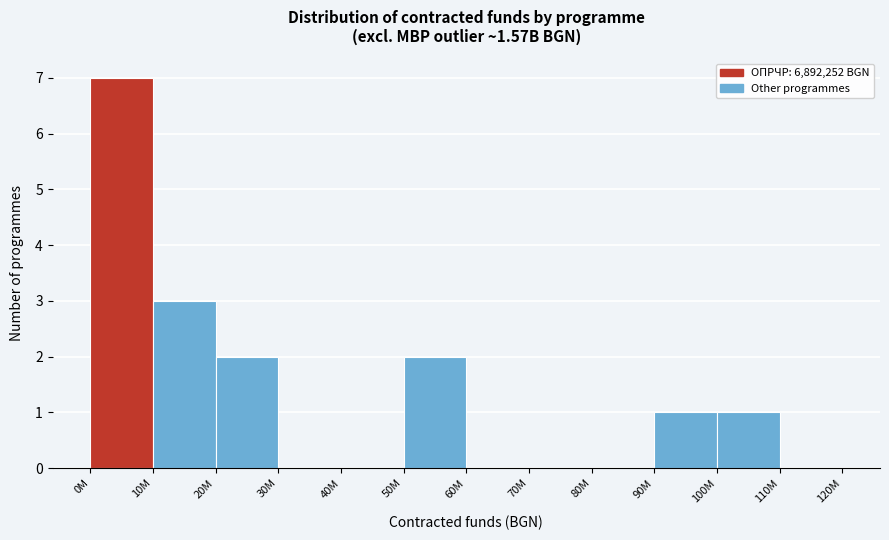

Reading right to left, extract all data points from this chart.

110M=0	100M=1	90M=1	80M=0	70M=0	60M=0	50M=2	40M=0	30M=0	20M=2	10M=3	0M=7